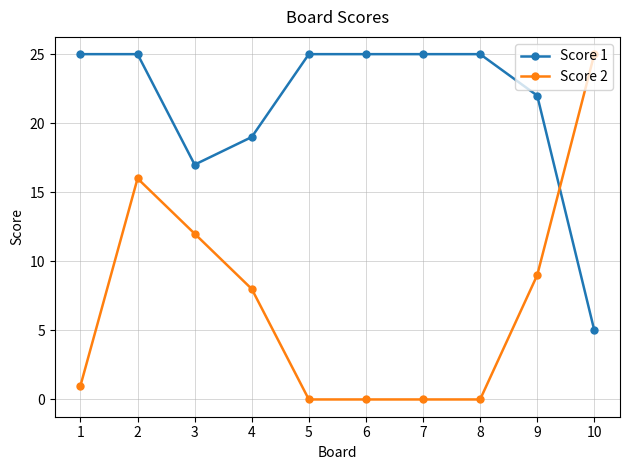

Is the value of Score 1 at 7 greater than the value of Score 2 at 5?

Yes